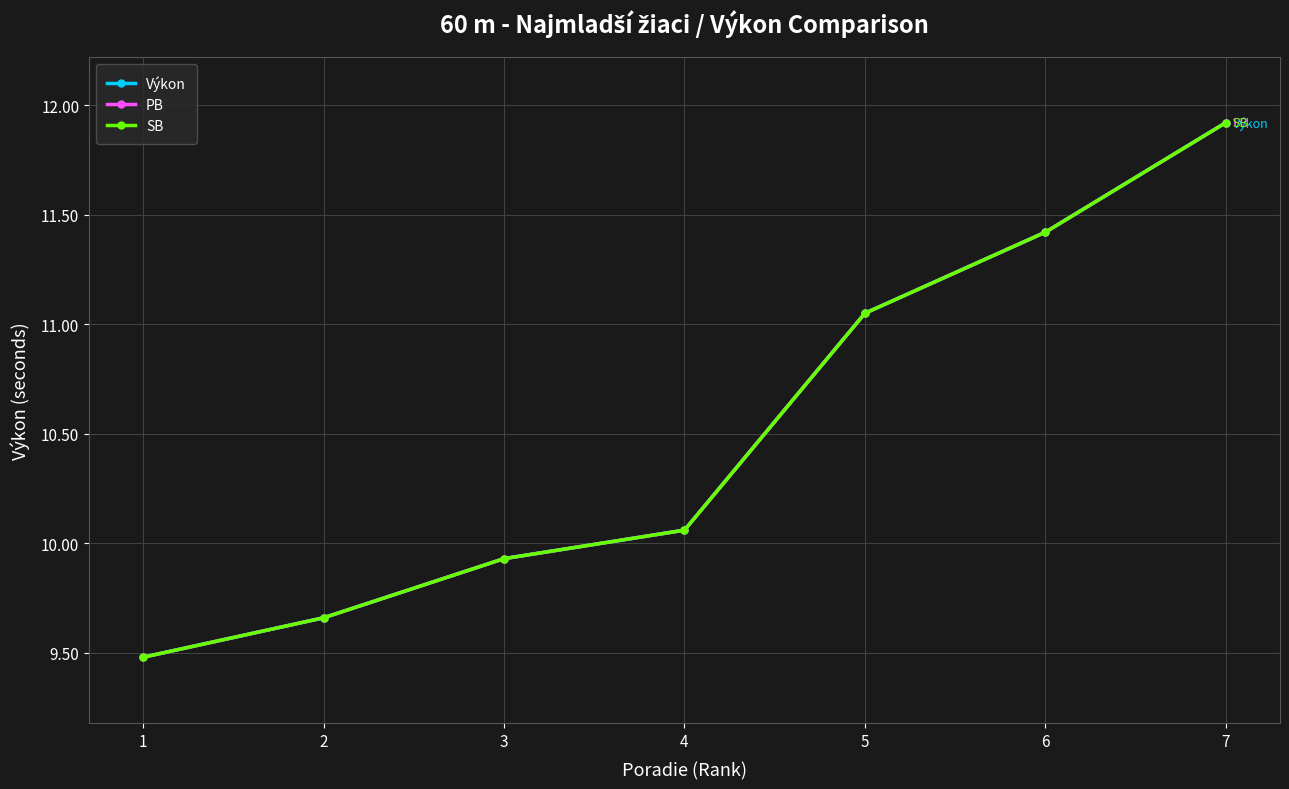

Is this an area chart (filled region under the line)?

No